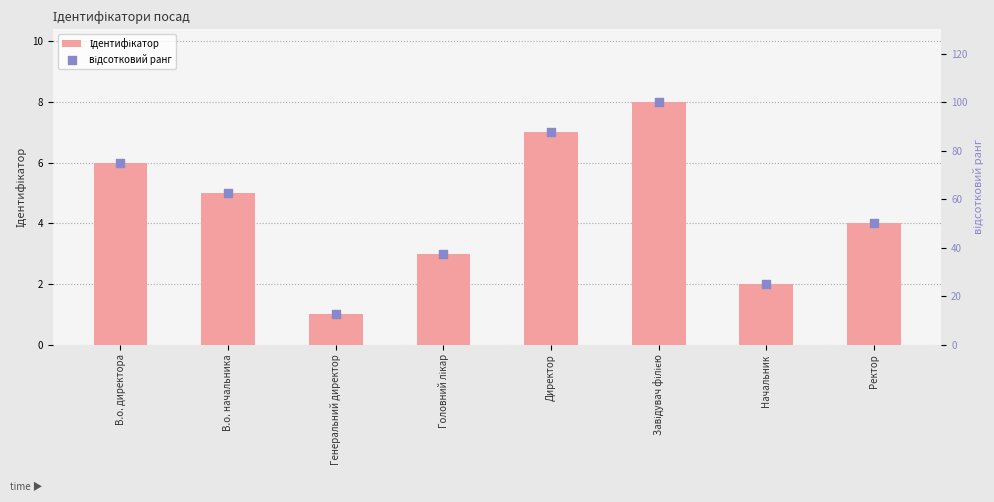

Which series has the largest Y range (max minus min)?

відсотковий ранг